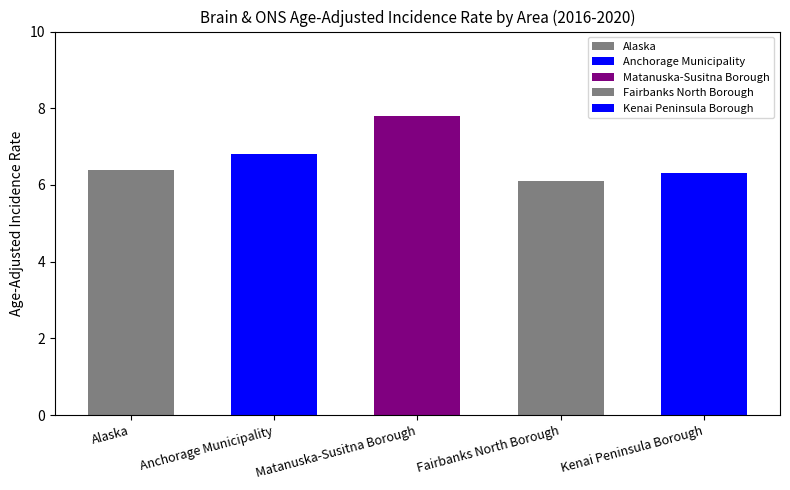

Where is the data nearest to the value 6?

Fairbanks North Borough